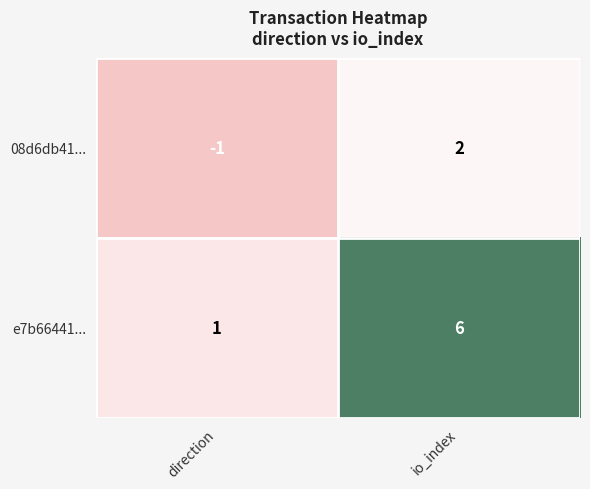

Count the number of data series in this chart.

2